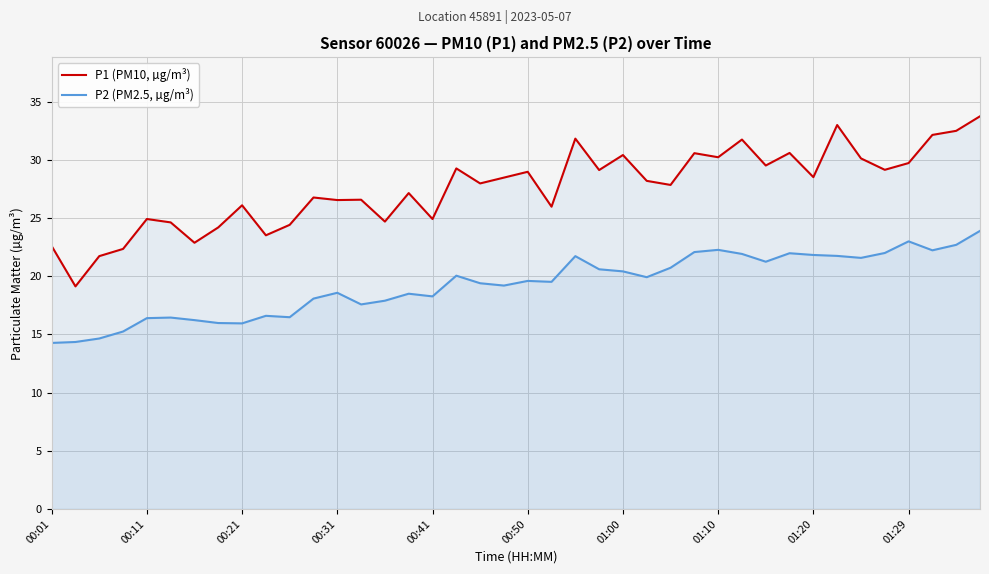

What value does the P2 (PM2.5, µg/m³) series have at 23?

20.6